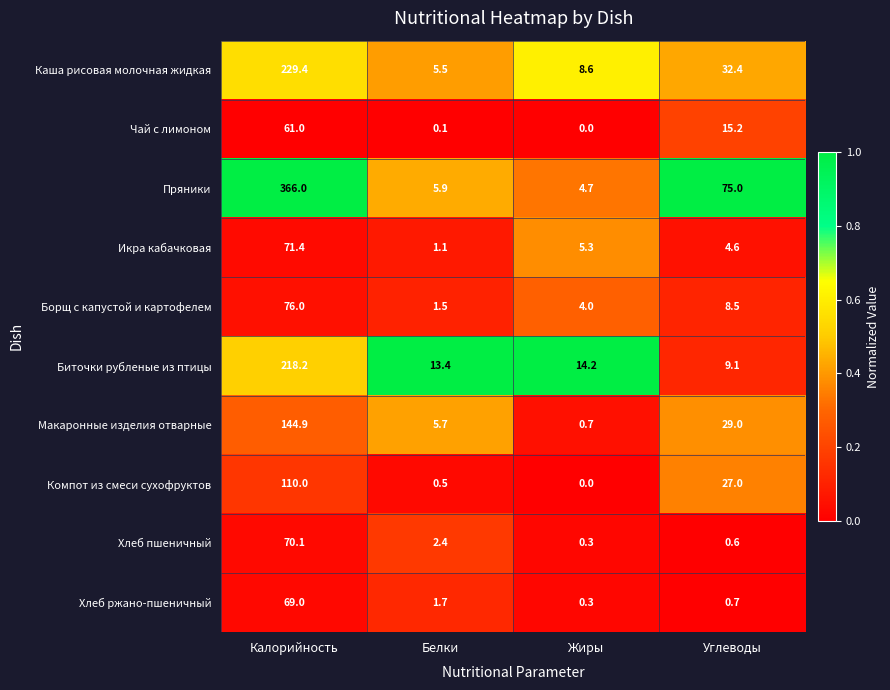

Which series has the largest range (max minus min)?

Пряники